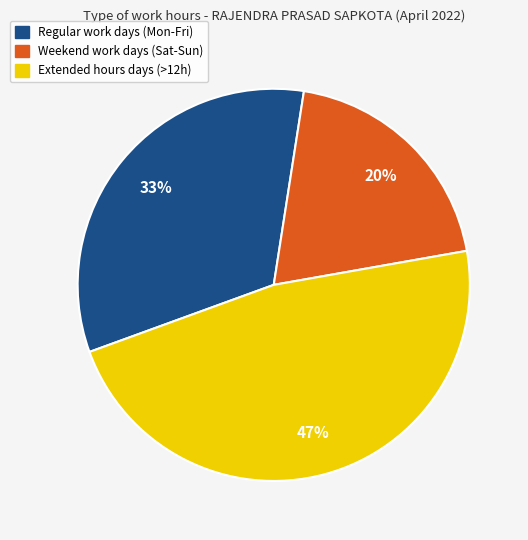

Does any single category account for the majority?

No